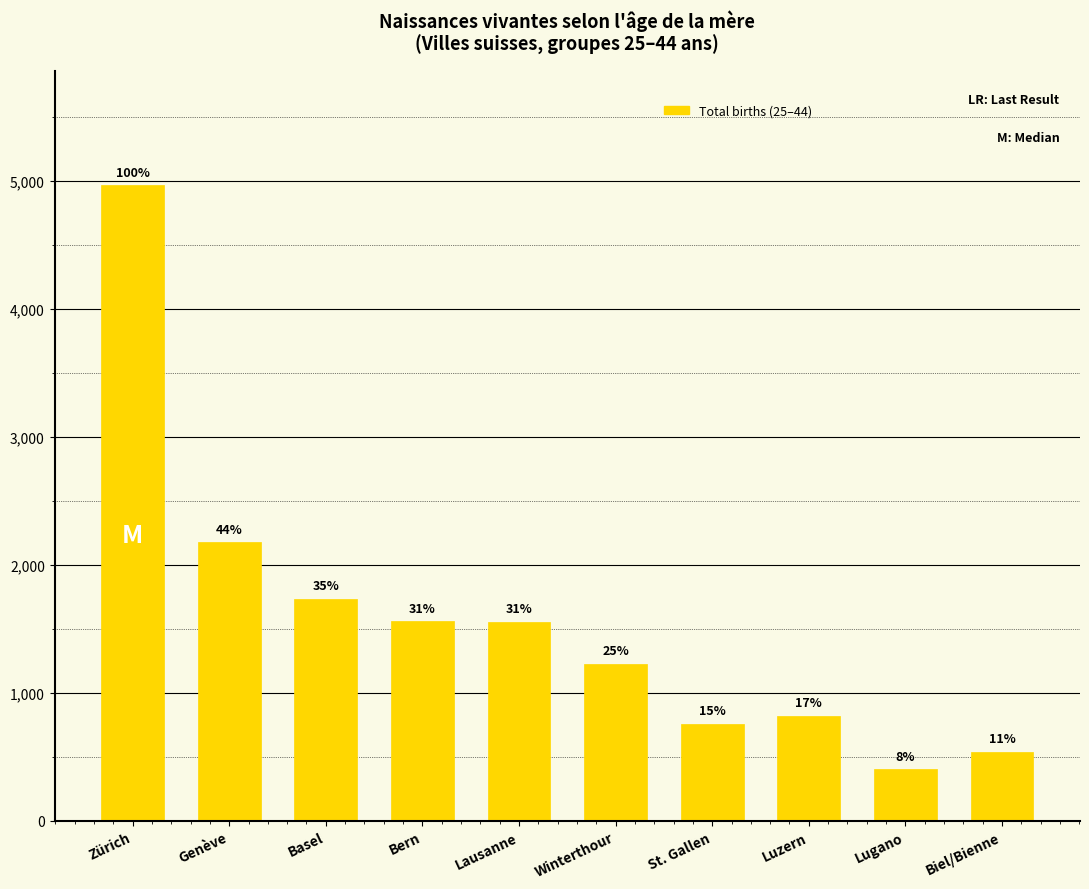

Does the chart contain any negative values?

No